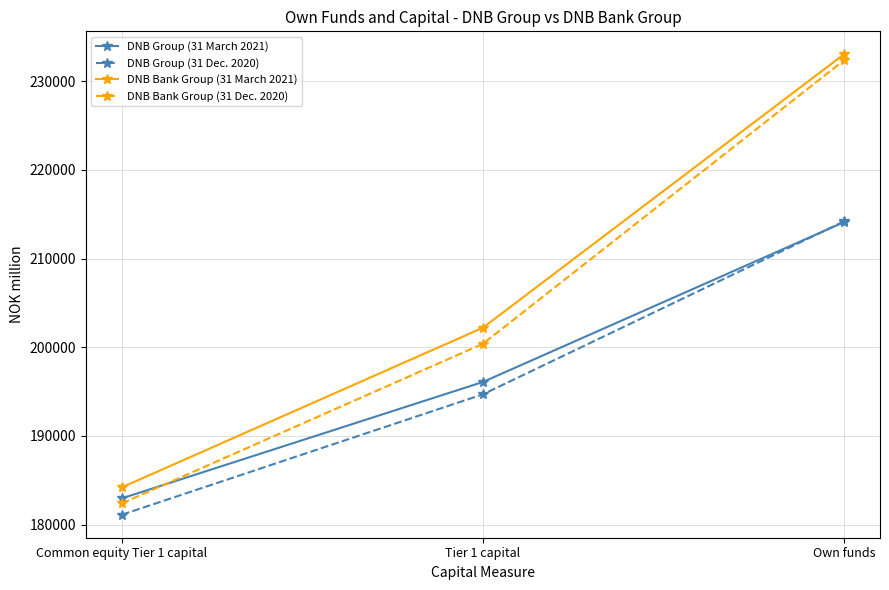

How many lines are shown in the chart?

4